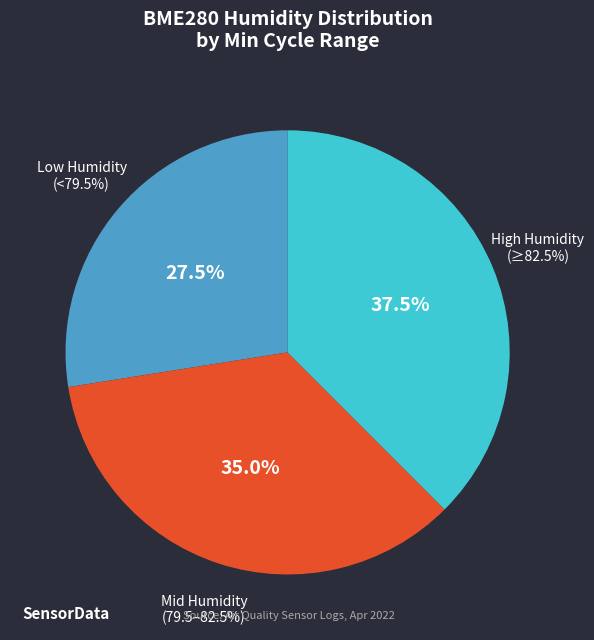

Does any single category account for the majority?

No